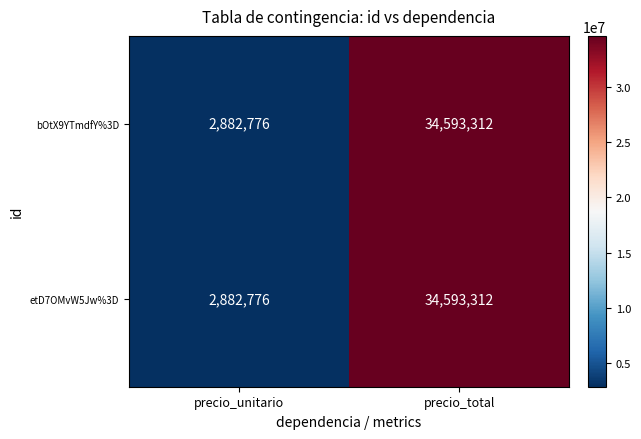

At which label is etD7OMvW5Jw%3D closest to 18738044?

precio_unitario